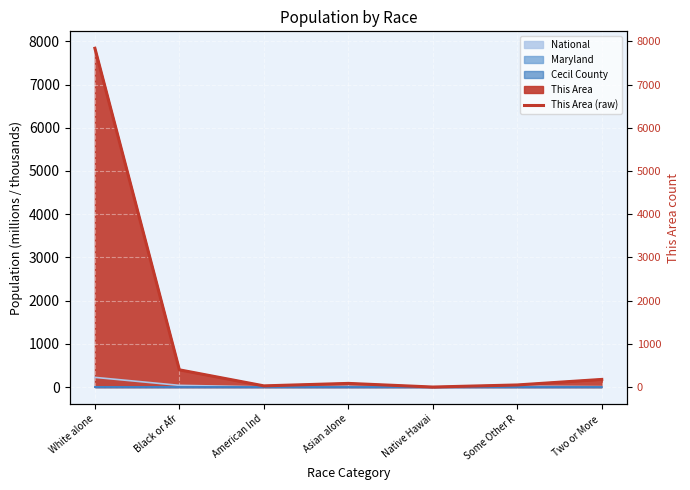

At which category does the chart reach its minimum across all series?

Native Hawai